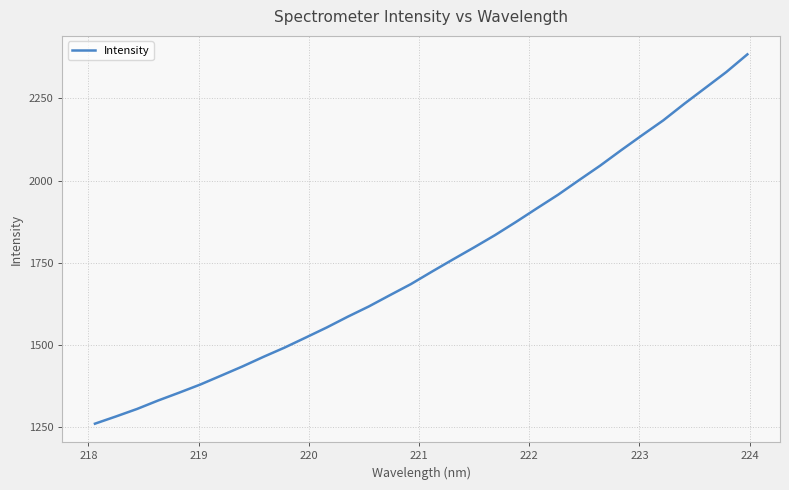

What is the greatest value displayed?

2383.4